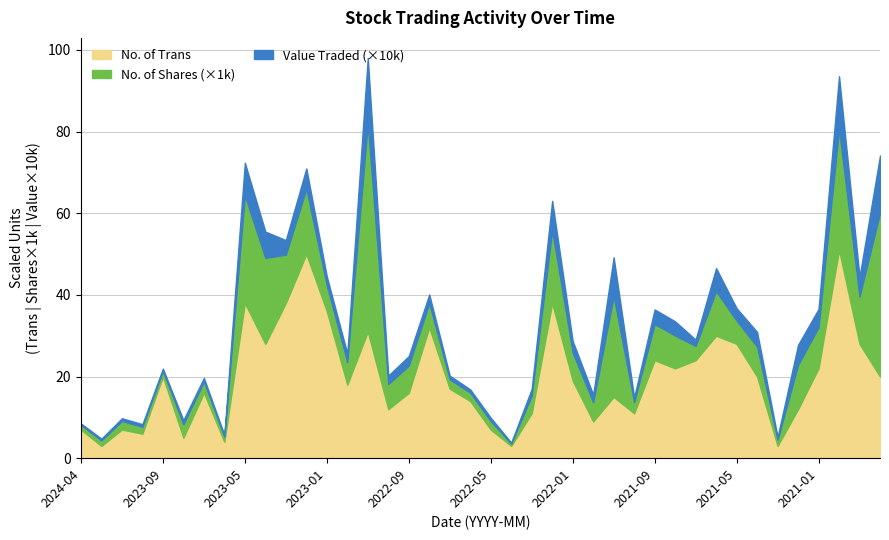

At which category does Value Traded reach its first local peak?

2024-01